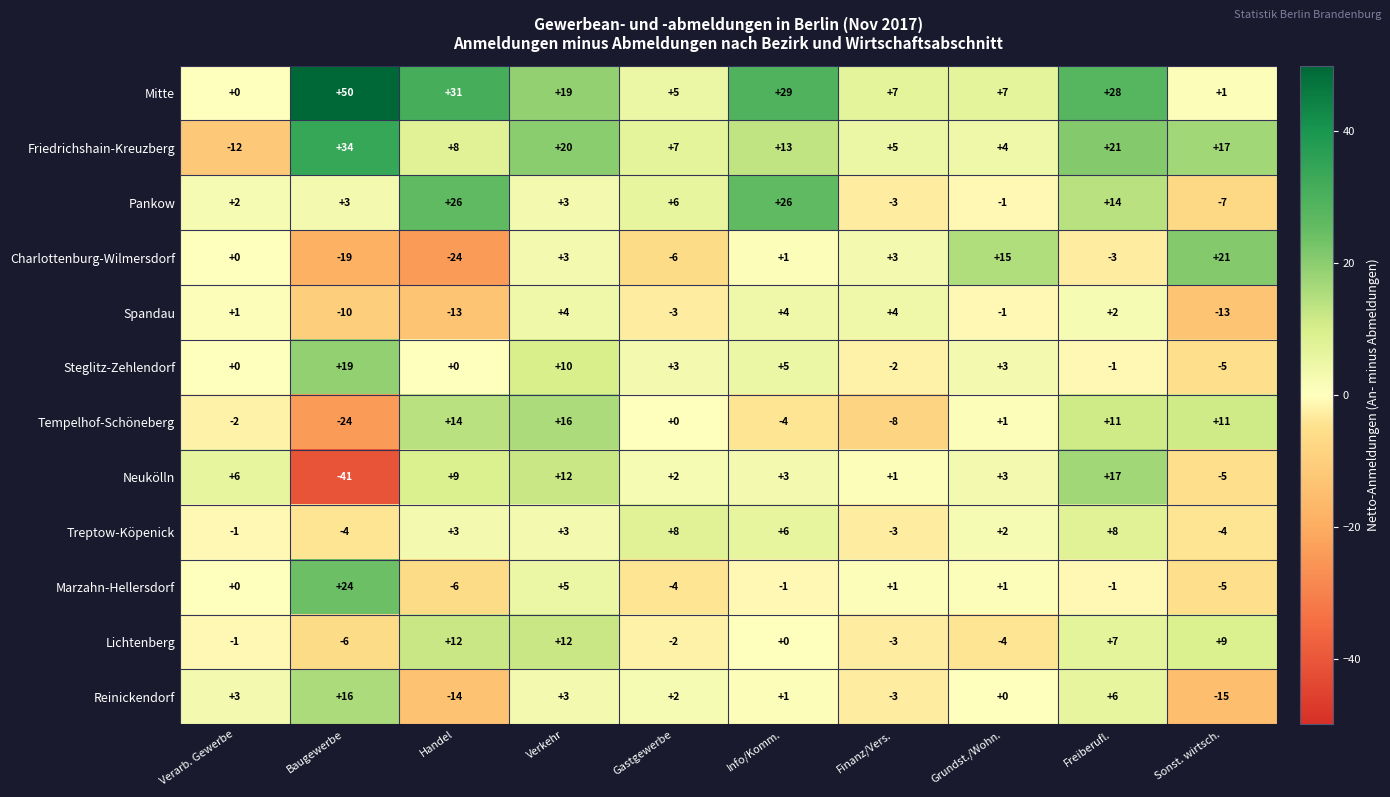

At how many categories does at least one series exceed 26?

4